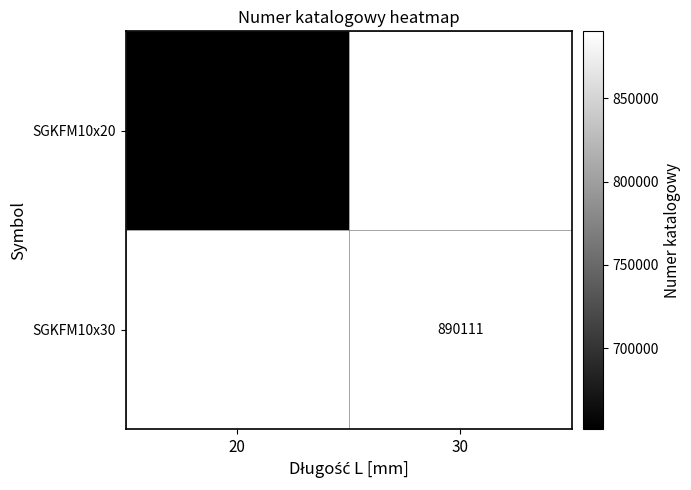

Is it true that SGKFM10x30 equals 890111 at 30?

True